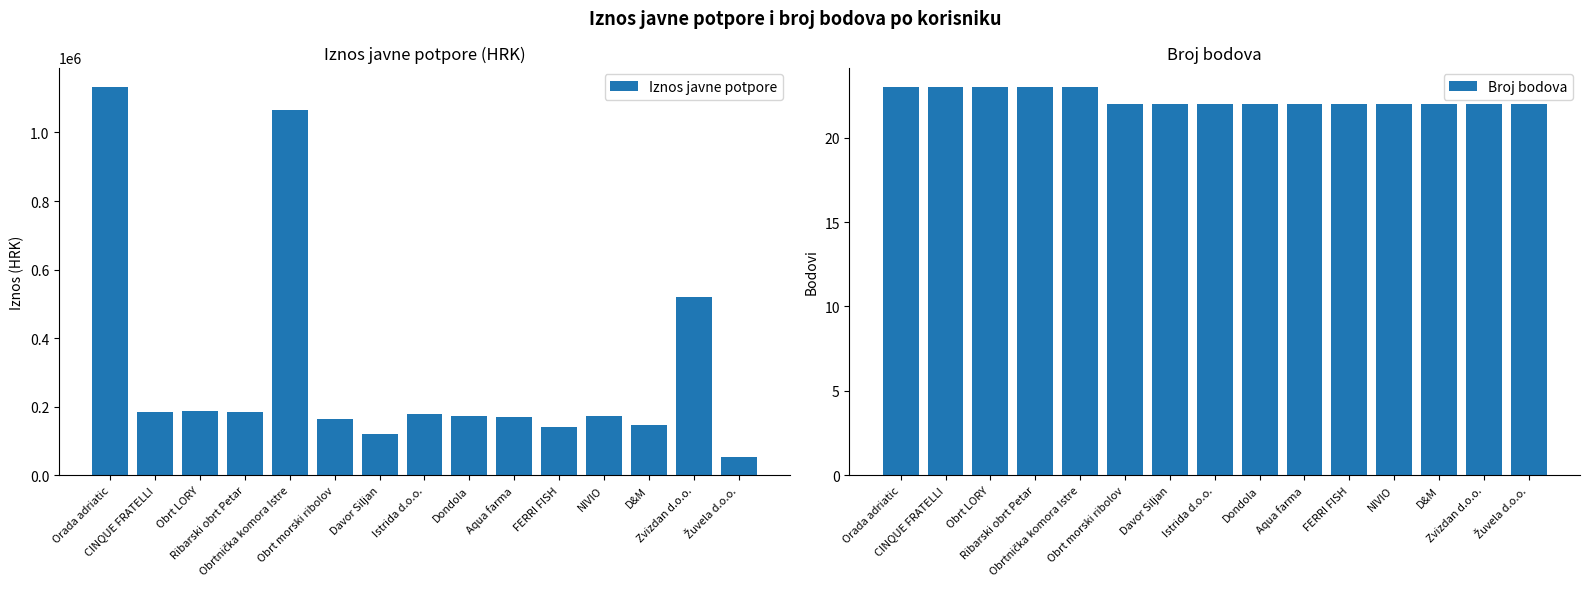

What is the difference between the maximum and minimum values in the Broj bodova series?

1